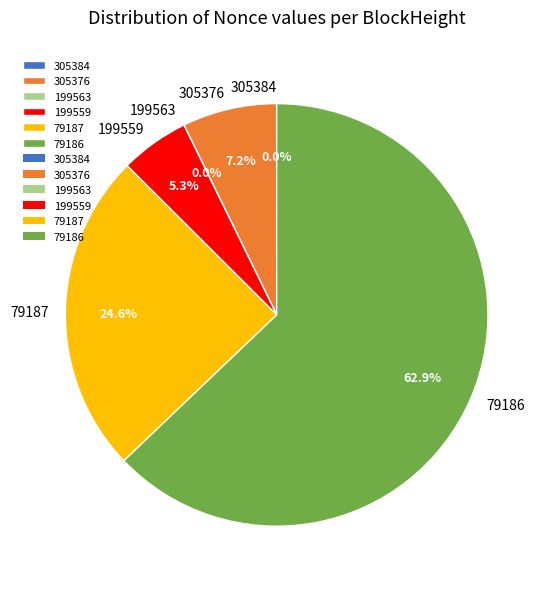

Combined, do 79187 and 305376 account for over 50%?

No